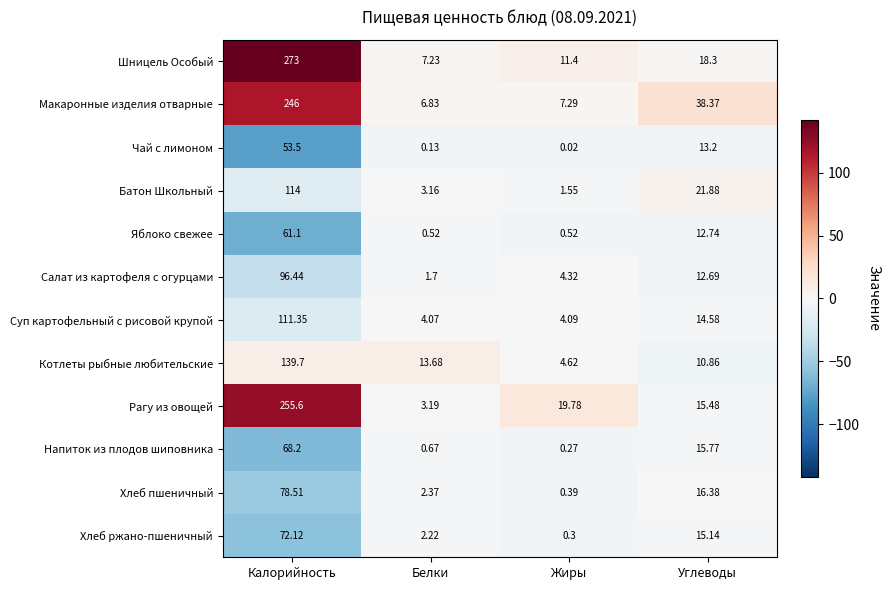

Which category has the lowest value across all series?

Жиры